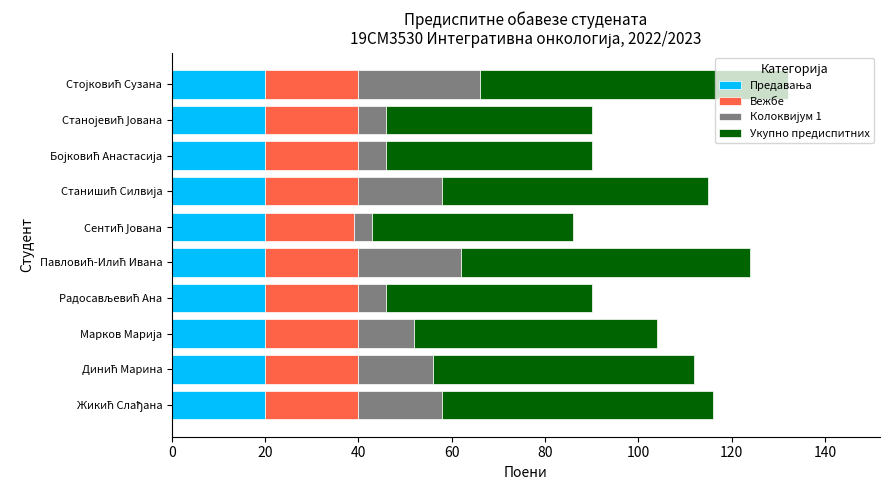

How many data points does each series have?

10